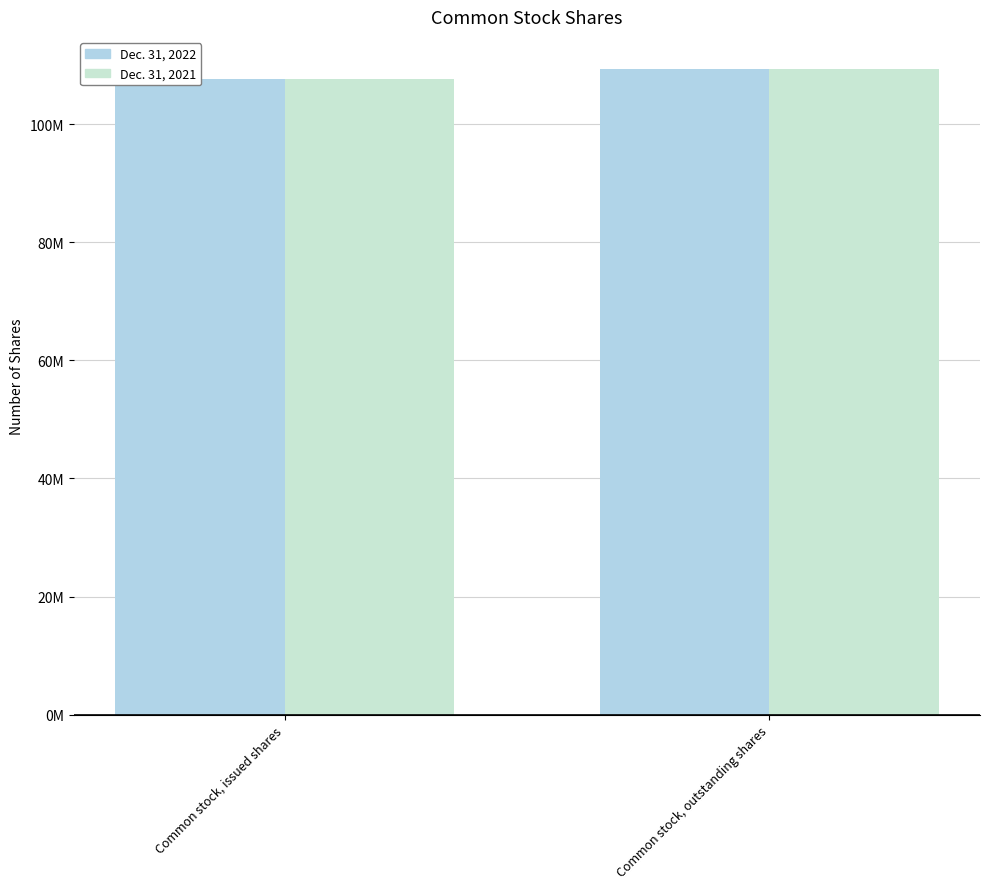

What are all the series names shown in the legend?

Dec. 31, 2022, Dec. 31, 2021